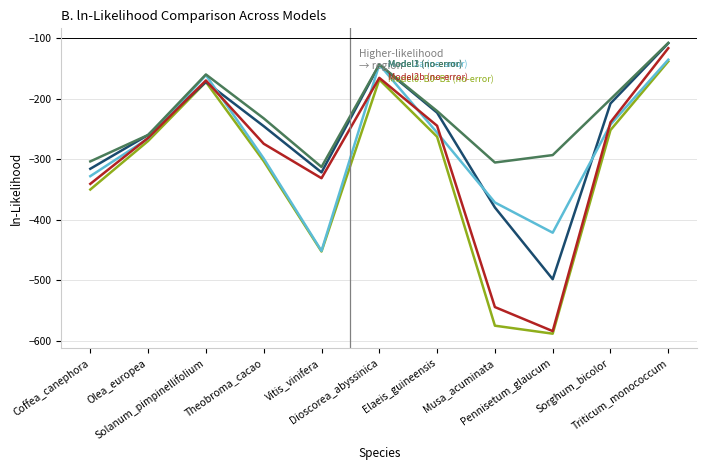

What is the minimum value shown in the chart?

-588.1